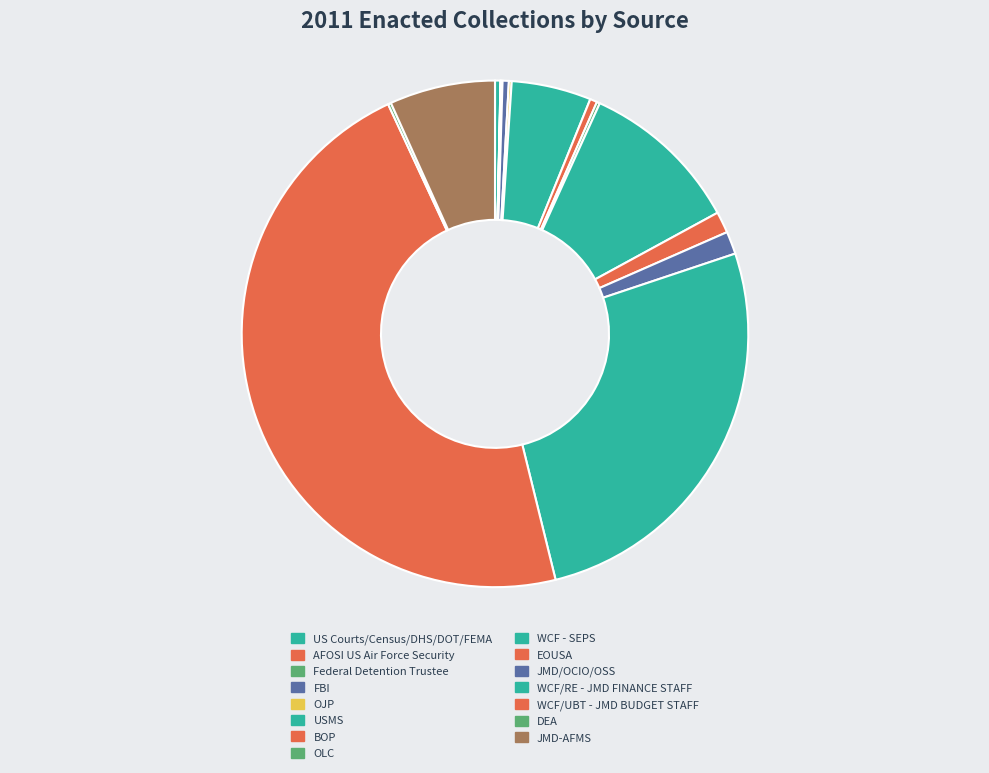

How many segments does this pie chart have?

15